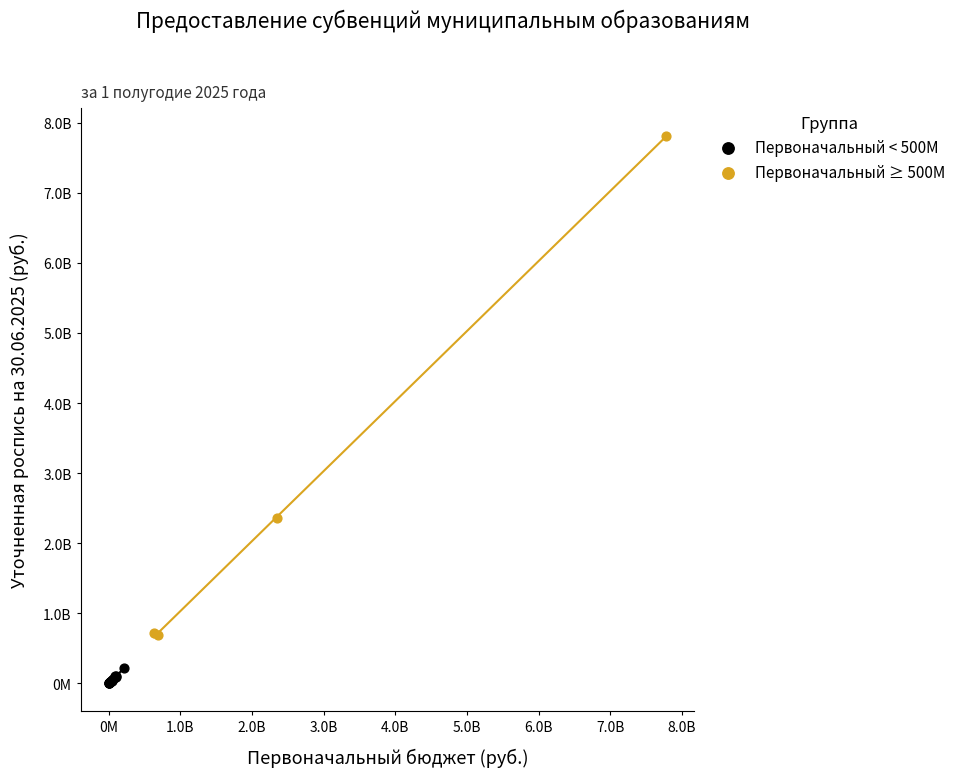

Which series has the largest Y range (max minus min)?

Первоначальный ≥ 500М